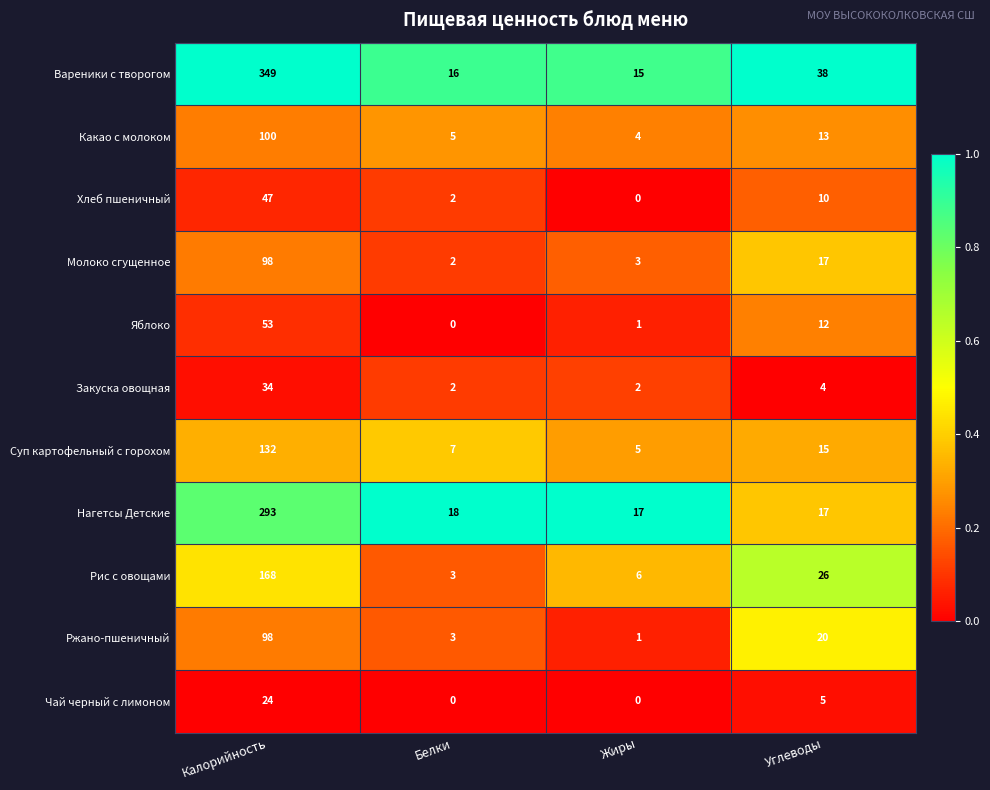

Where is Суп картофельный с горохом nearest to the value 68?

Углеводы